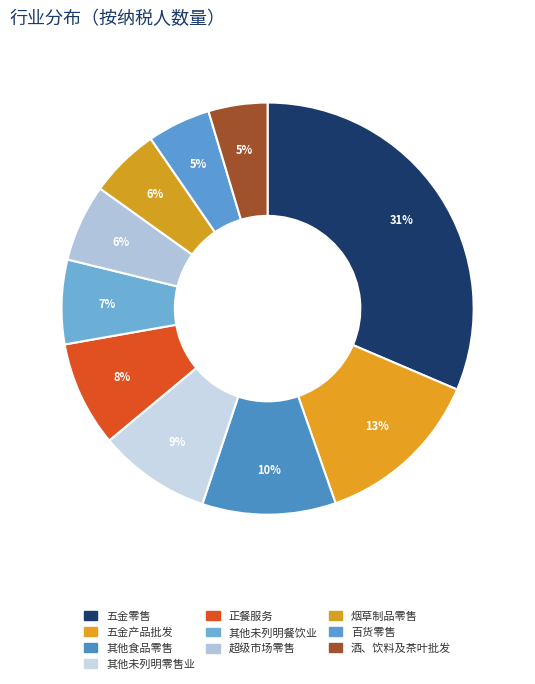

Does 五金产品批发 account for over 50% of the chart?

No